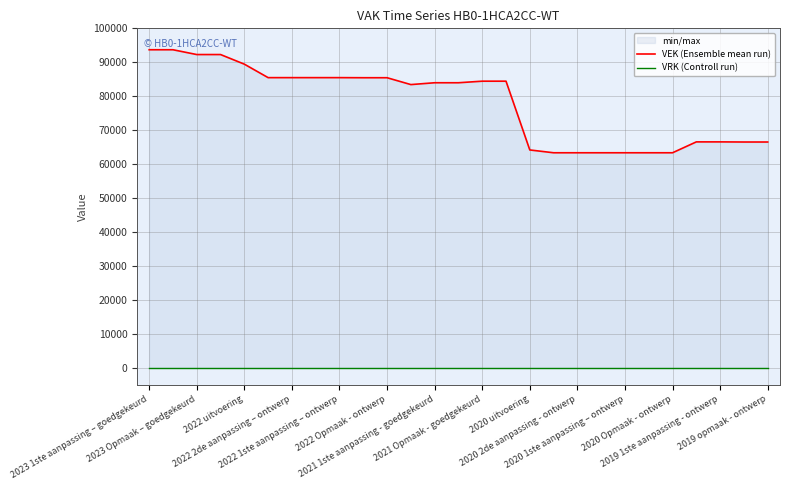

How many lines are shown in the chart?

2